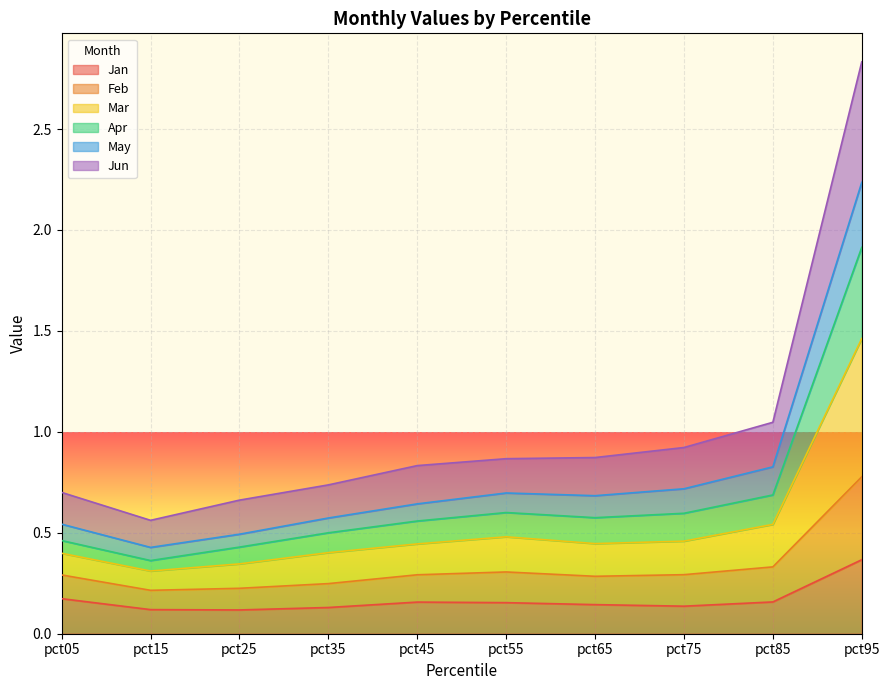

How many distinct data groups are displayed?

6